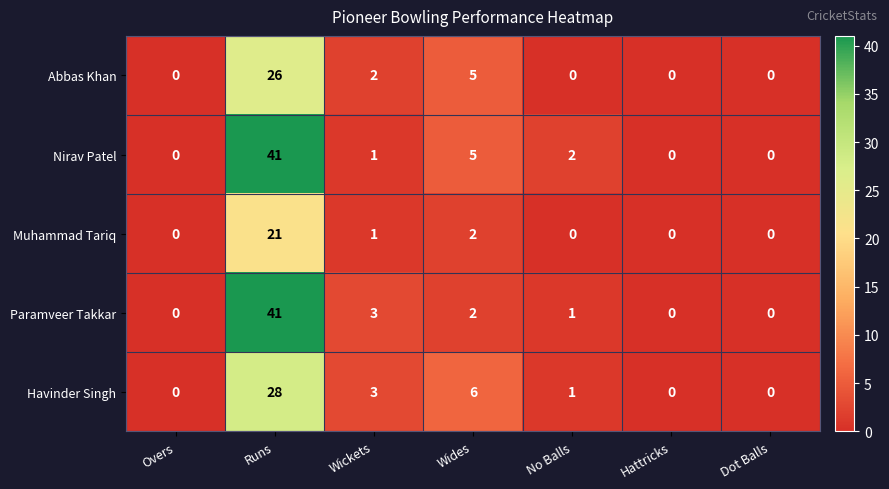

How many distinct data groups are displayed?

5